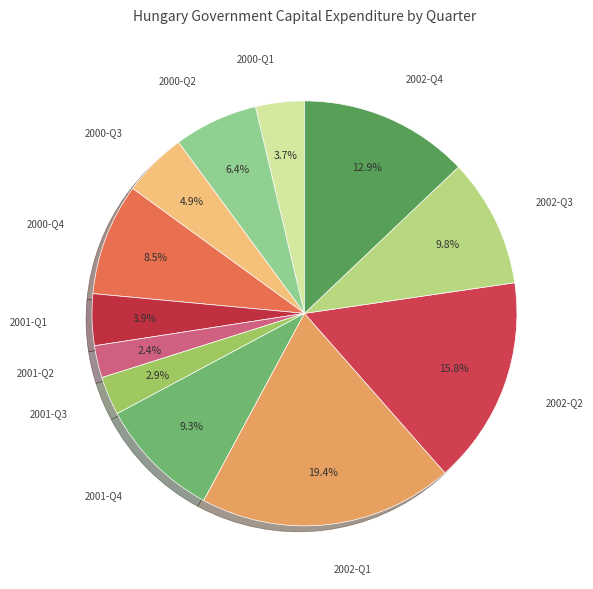

How many segments does this pie chart have?

12